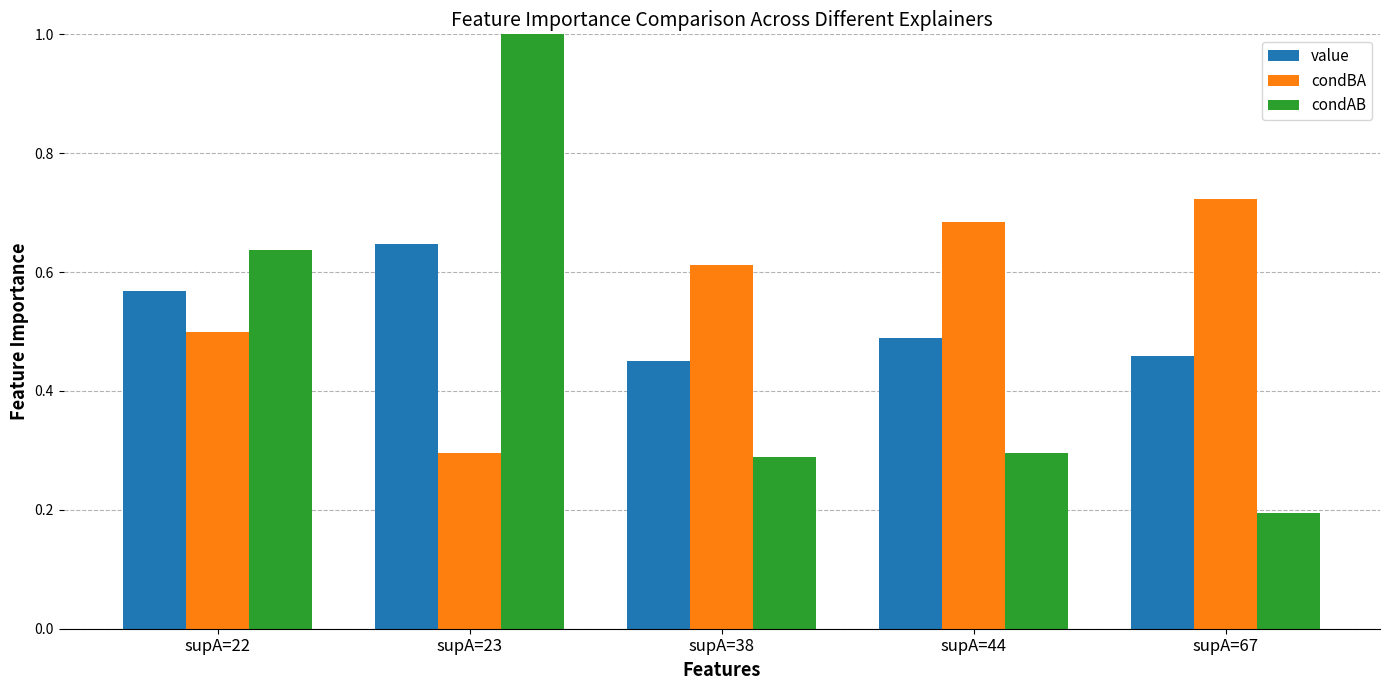

At which label is condAB closest to 0?

supA=67